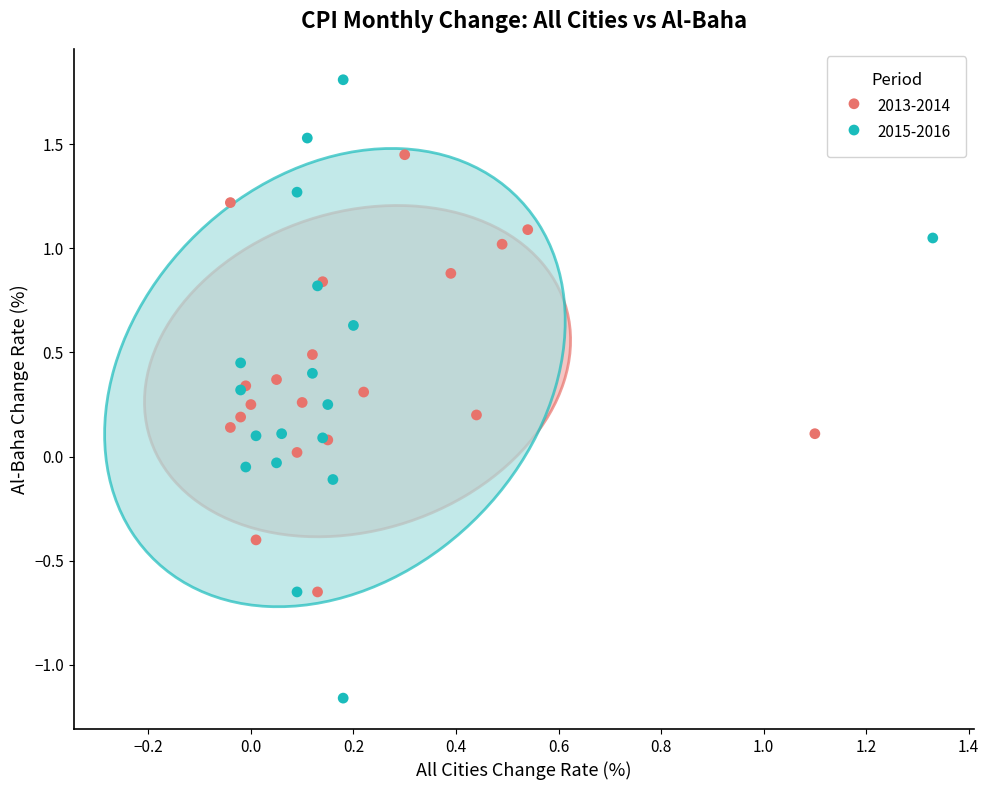

Which series reaches the maximum Y coordinate?

2015-2016